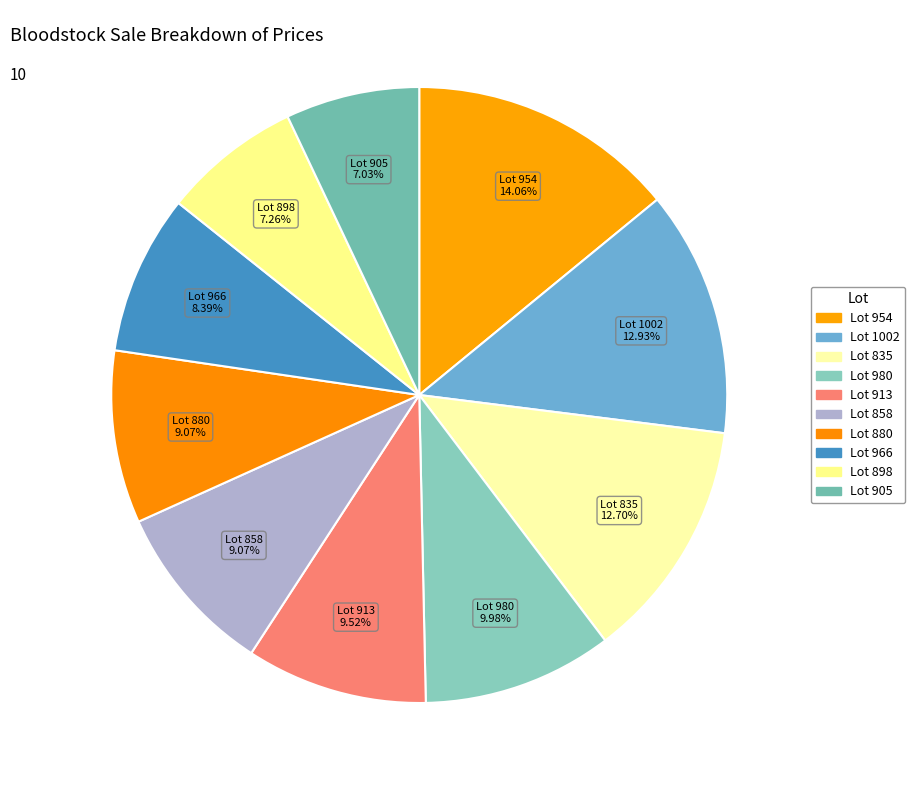

Rank the categories by value from highest to lowest.

954, 1002, 835, 980, 913, 858, 880, 966, 898, 905